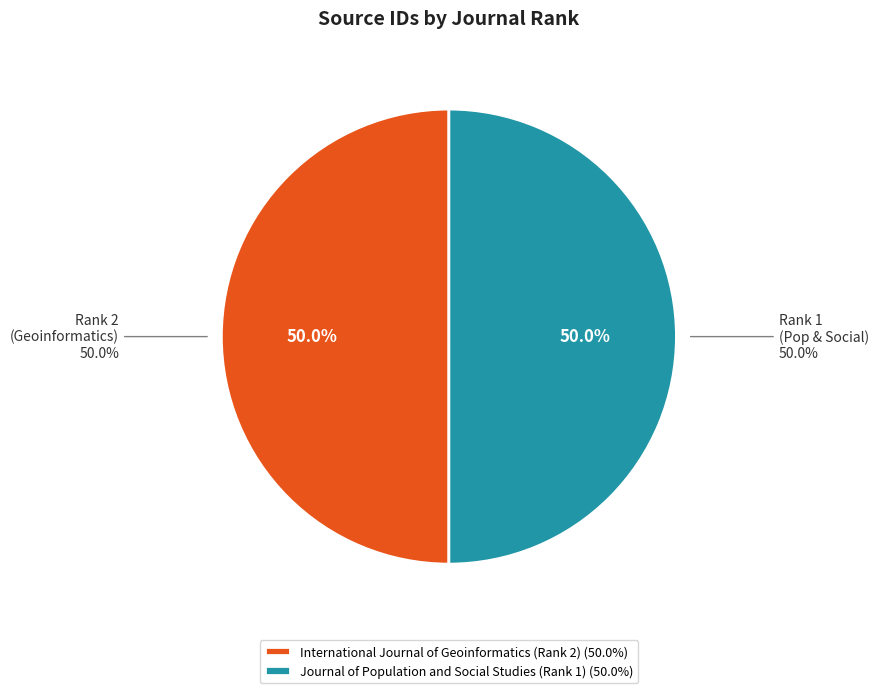

What percentage do International Journal of Geoinformatics (Rank 2) and Journal of Population and Social Studies (Rank 1) together represent?

100.0%